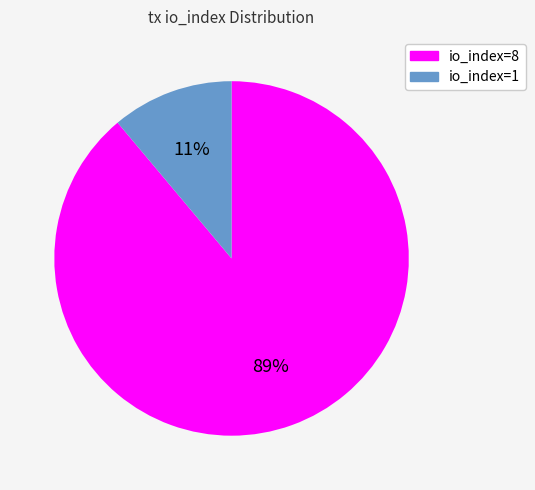

Count the number of slices in the pie.

2